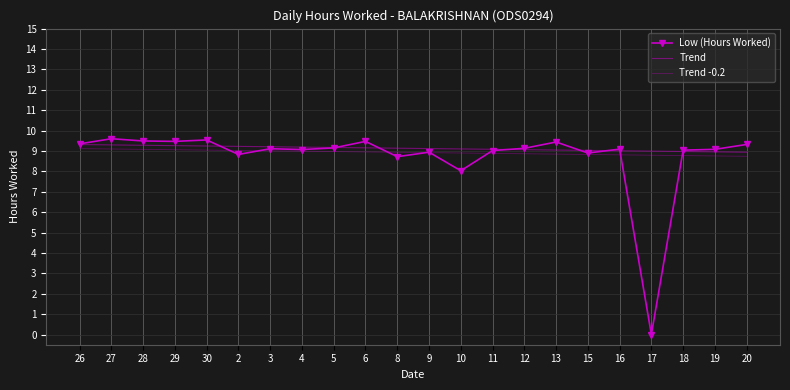

The value of Trend -0.2 at 30 is 9.0. True or false?

True